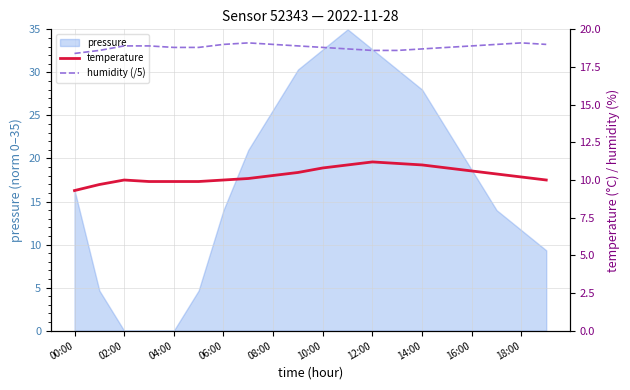

How many data points in temperature are above 10?

12